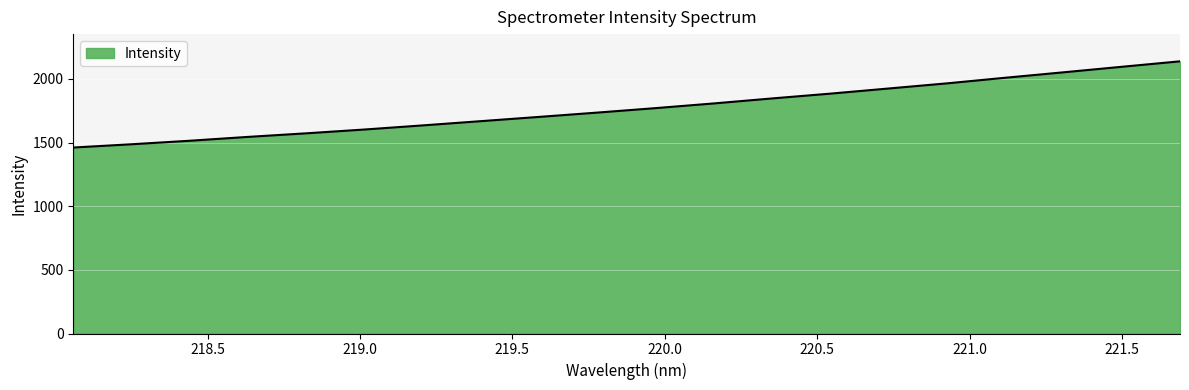

What is the minimum value shown in the chart?

1460.9